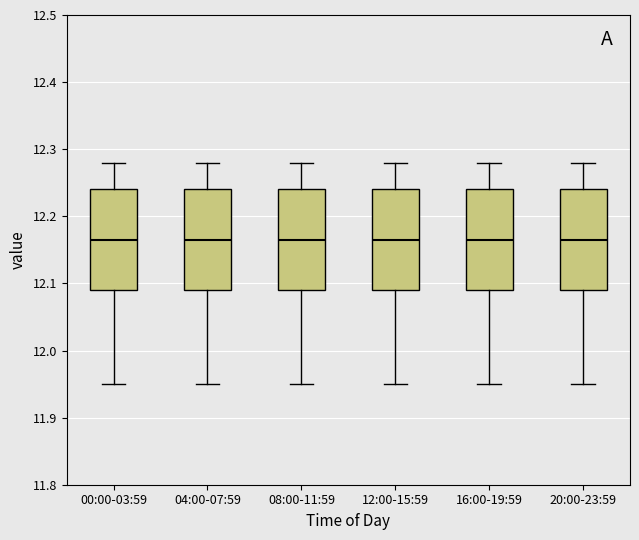

Where does the upper whisker of the box for 16:00-19:59 end on the y-axis? The values are not printed on the chart, so give them approximately, as read against the axis.

12.28